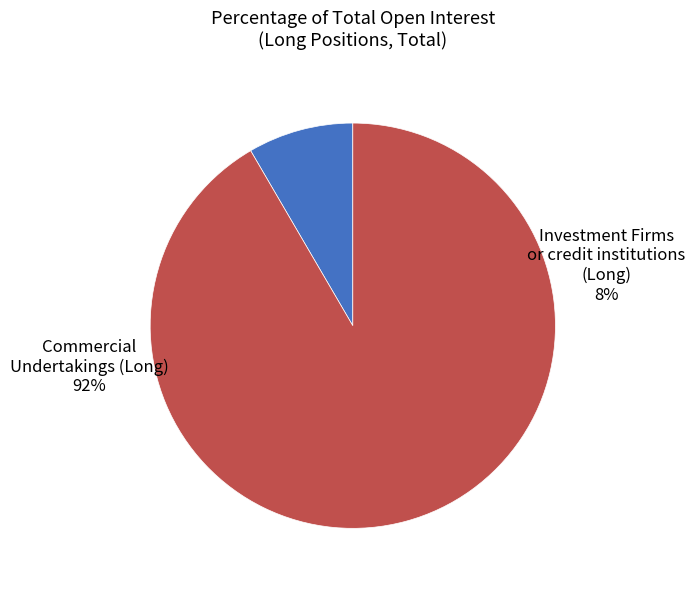

What is the majority slice?

Commercial Undertakings (Long)